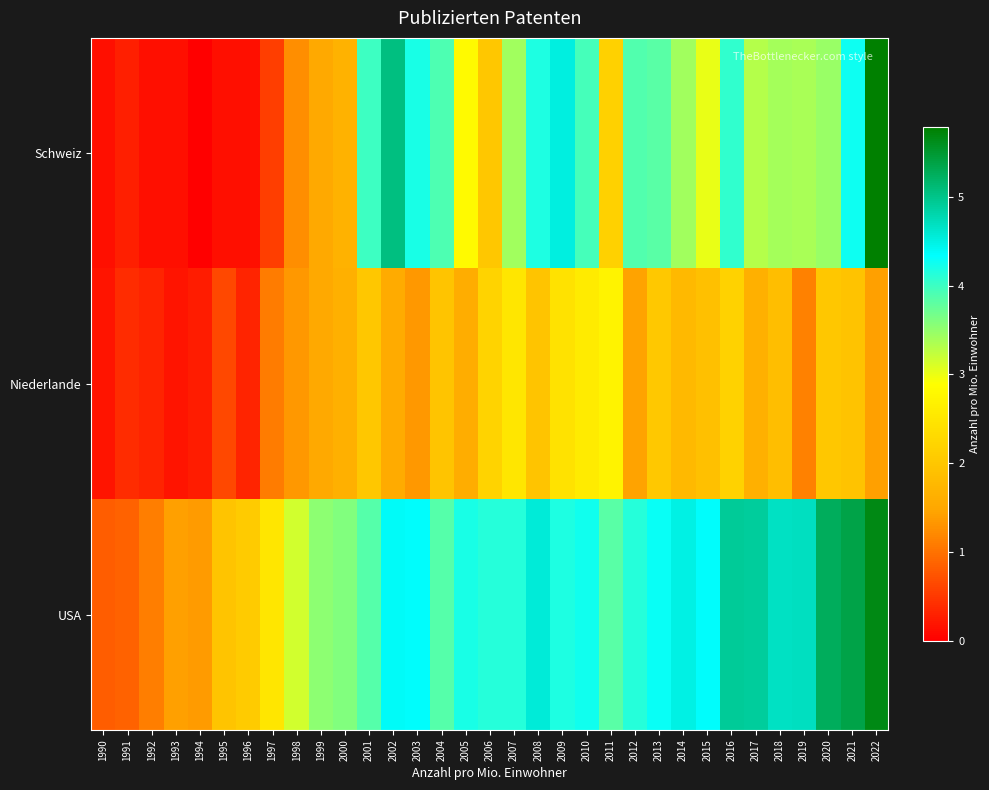

Reading left to right, transcribe all the data shown in this chart.

Schweiz: 1990=0.1	1991=0.3	1992=0.1	1993=0.1	1994=0.0	1995=0.1	1996=0.1	1997=0.6	1998=1.3	1999=1.5	2000=1.7	2001=4.0	2002=5.0	2003=4.2	2004=3.9	2005=2.8	2006=2.0	2007=3.4	2008=4.2	2009=4.5	2010=3.9	2011=2.1	2012=3.9	2013=3.8	2014=3.4	2015=3.0	2016=4.1	2017=3.3	2018=3.4	2019=3.4	2020=3.5	2021=4.3	2022=5.8
Niederlande: 1990=0.2	1991=0.4	1992=0.3	1993=0.2	1994=0.3	1995=0.6	1996=0.3	1997=1.1	1998=1.3	1999=1.5	2000=1.6	2001=2.0	2002=1.5	2003=1.4	2004=2.0	2005=1.6	2006=2.2	2007=2.5	2008=1.9	2009=2.4	2010=2.6	2011=2.7	2012=1.4	2013=2.0	2014=1.8	2015=1.9	2016=2.2	2017=1.6	2018=1.9	2019=1.1	2020=2.0	2021=1.9	2022=1.4
USA: 1990=0.8	1991=0.9	1992=1.1	1993=1.4	1994=1.4	1995=2.0	1996=2.1	1997=2.5	1998=3.2	1999=3.5	2000=3.6	2001=3.8	2002=4.4	2003=4.3	2004=3.9	2005=4.2	2006=4.1	2007=4.1	2008=4.6	2009=4.2	2010=4.2	2011=3.8	2012=4.1	2013=4.3	2014=4.5	2015=4.3	2016=4.9	2017=4.9	2018=4.7	2019=4.7	2020=5.2	2021=5.4	2022=5.7